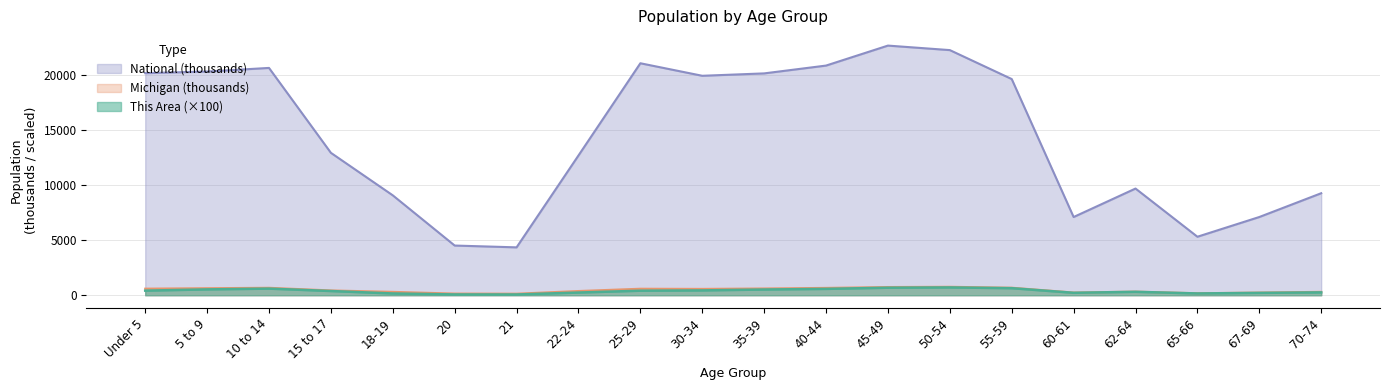

What are all the series names shown in the legend?

National (thousands), Michigan (thousands), This Area (×100)